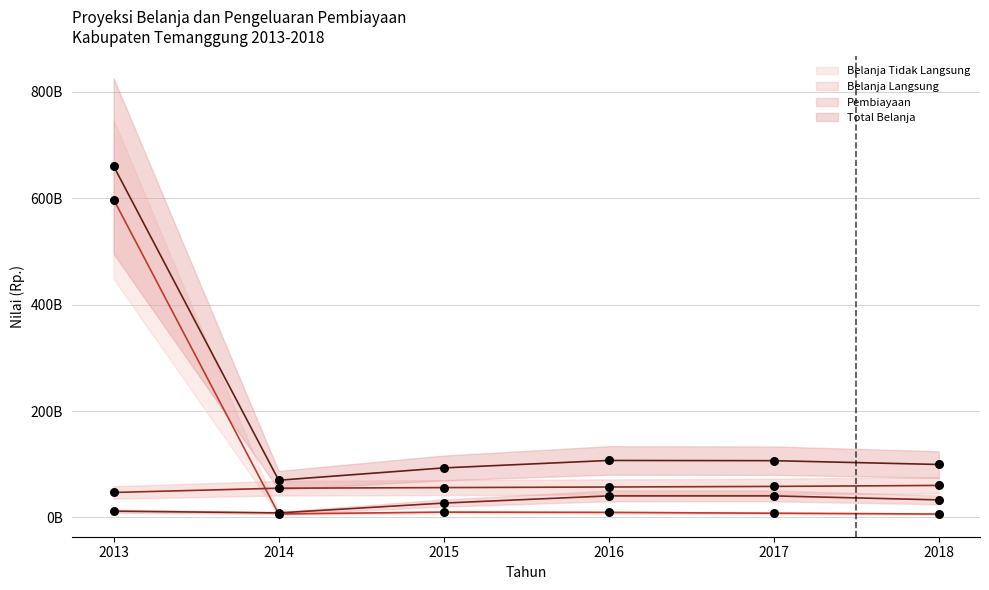

Is the value of Pembiayaan at 2017 greater than the value of Belanja Tidak Langsung at 2018?

Yes